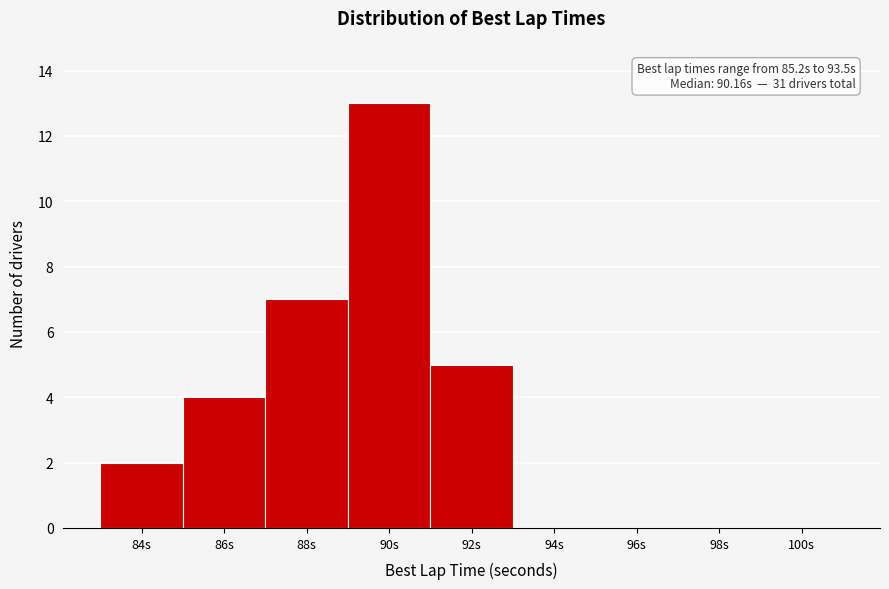

Reading left to right, extract all data points from this chart.

84s=2	86s=4	88s=7	90s=13	92s=5	94s=0	96s=0	98s=0	100s=0